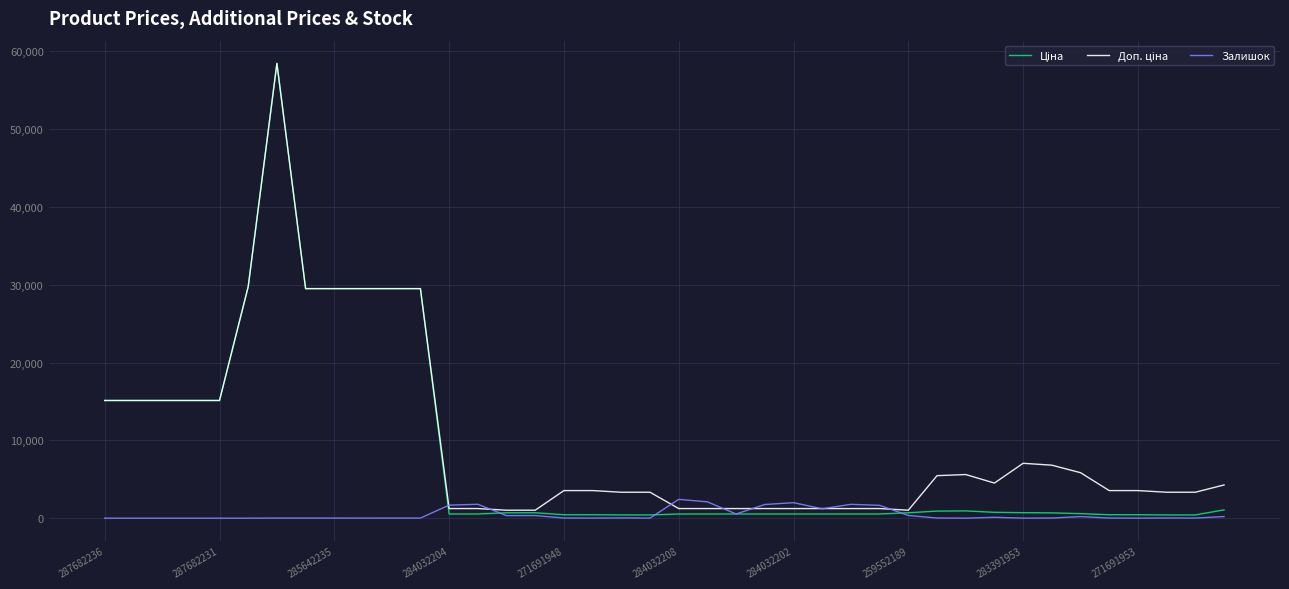

What is the difference between the maximum and minimum values in the Залишок series?

2419.0